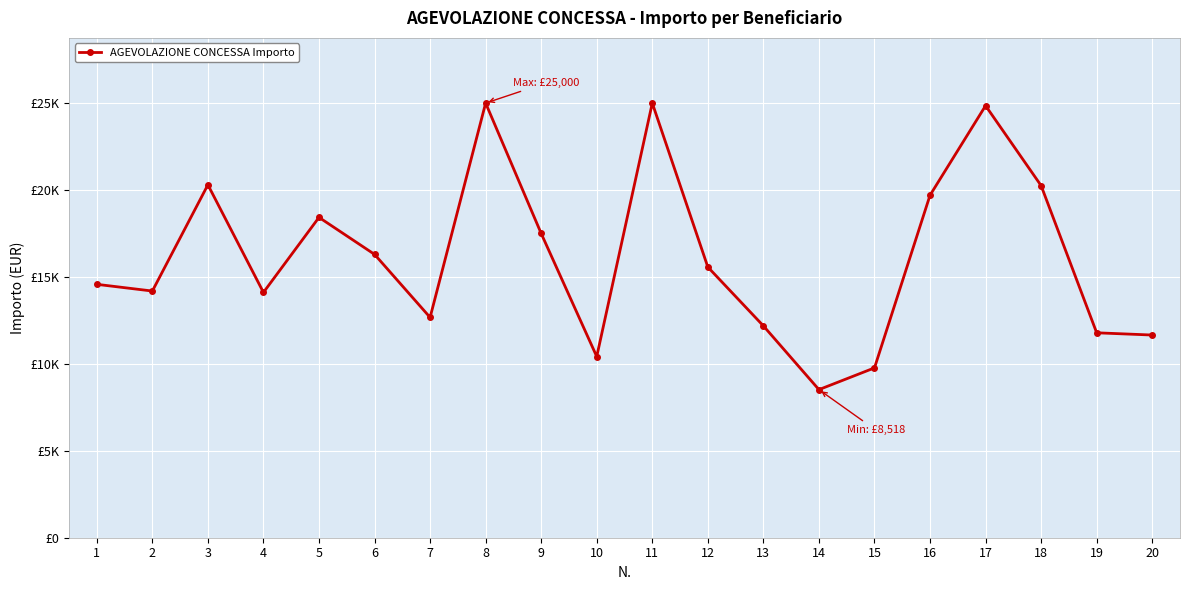

Rank the categories by value from lowest to highest.

14, 15, 10, 20, 19, 13, 7, 4, 2, 1, 12, 6, 9, 5, 16, 18, 3, 17, 8, 11